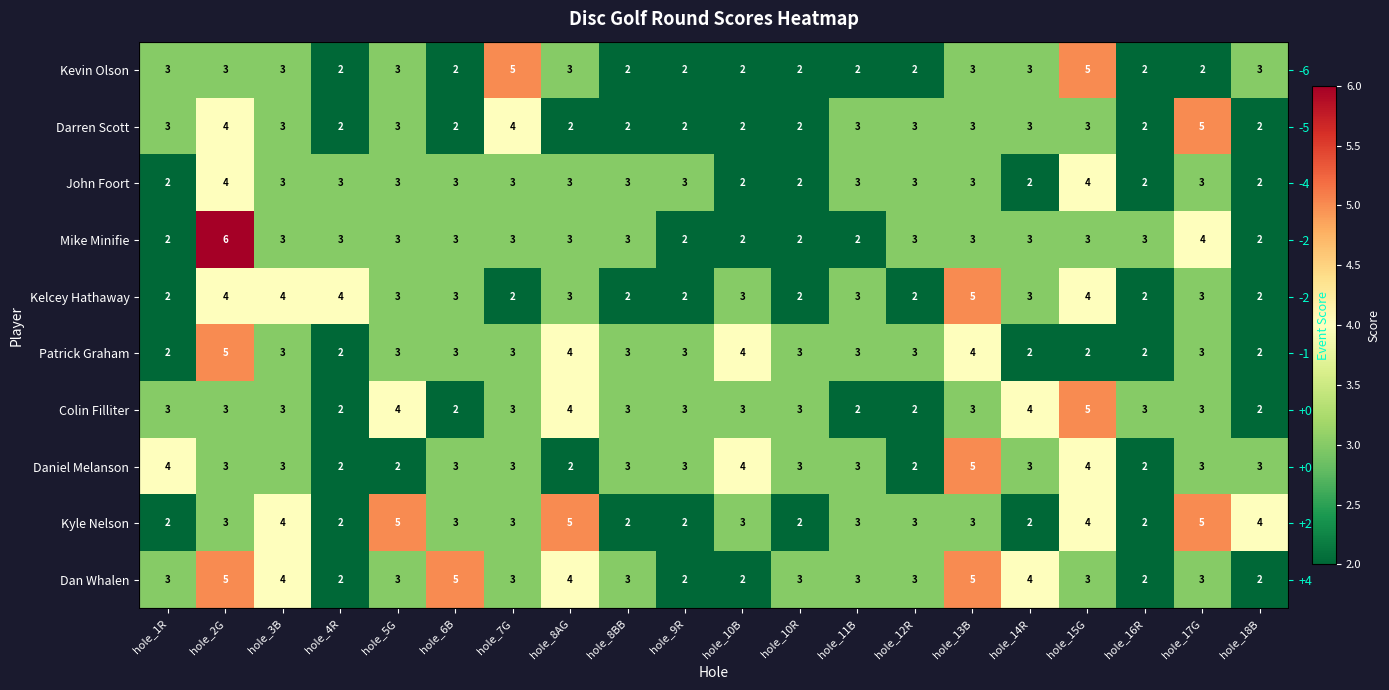

Which series changed the most between hole_6B and hole_7G?

Kevin Olson